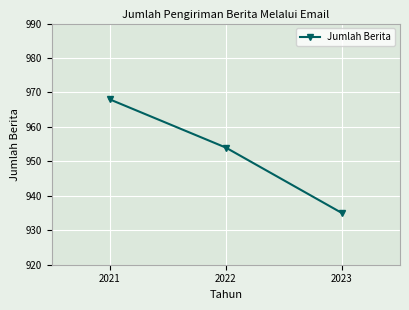

At which label is the value closest to 951?

2022